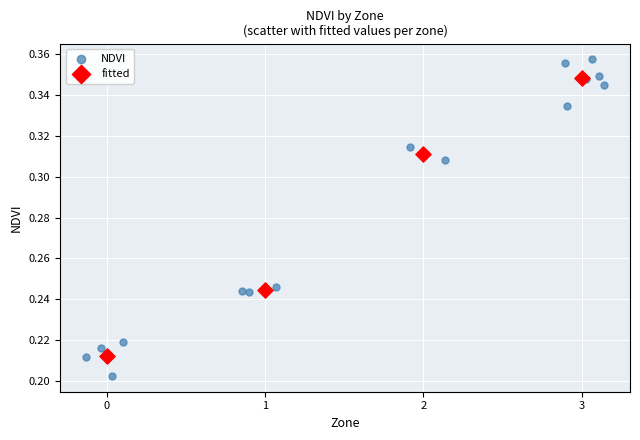

Which series has the widest spread of Y values?

NDVI